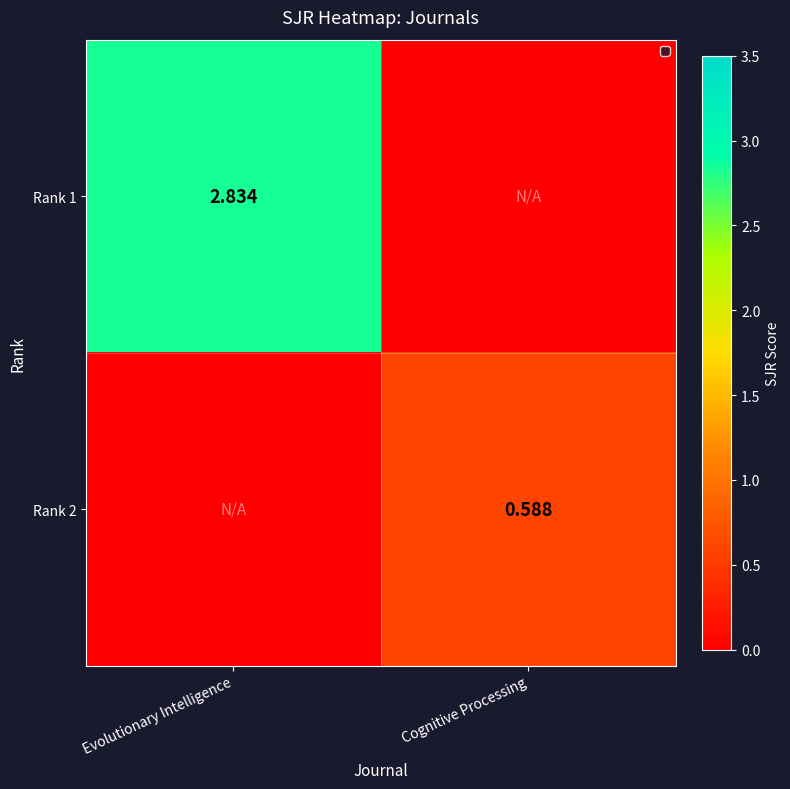

Is the value of Rank 2 at Cognitive Processing greater than the value of Rank 1 at Evolutionary Intelligence?

No